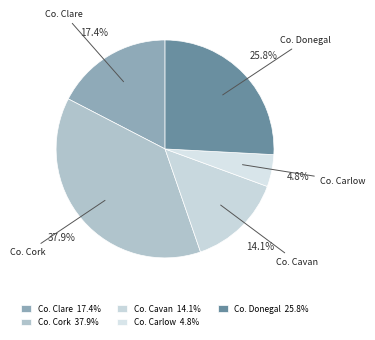

Count the number of slices in the pie.

5